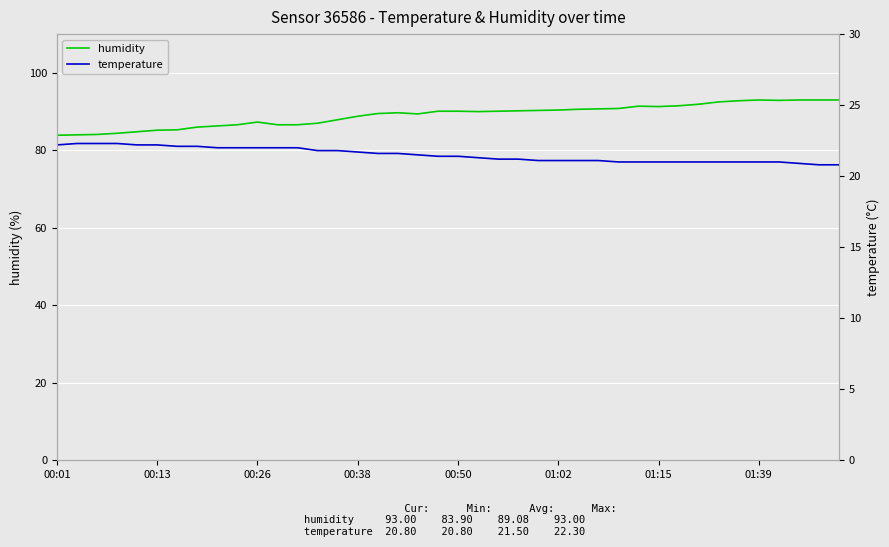

What is the difference between the maximum and minimum values in the temperature series?

1.5